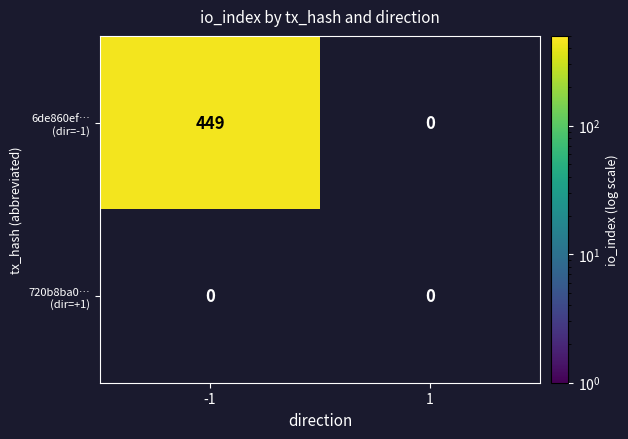

At which label is 720b8ba086f731261896623c7f060ce1b4878a5 closest to 0?

-1